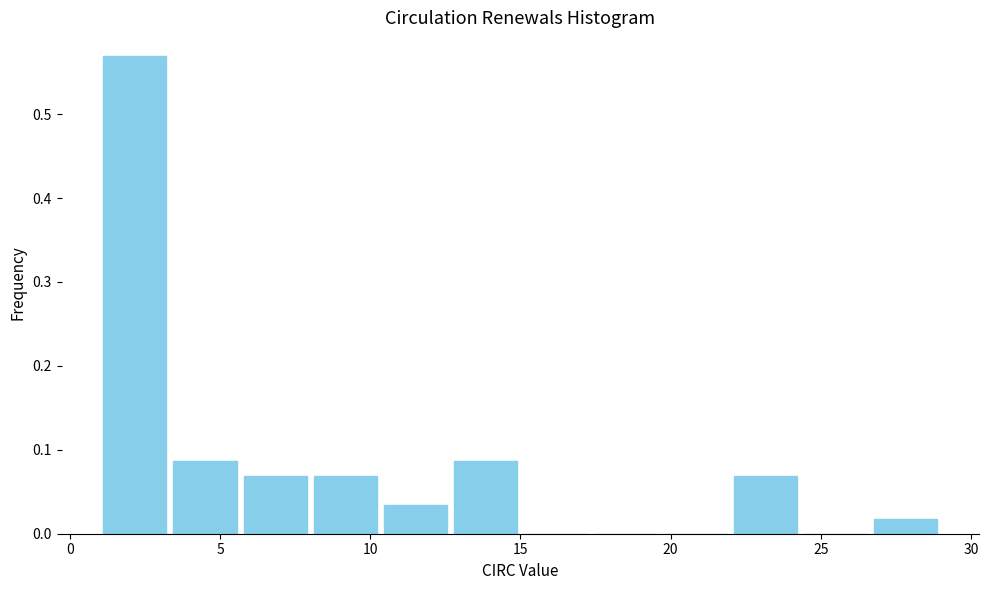

What is the height of the bar covering 12.5 to 15.0 on the x-axis? Neither the bar edges nor the heights are printed on the chart, so give them approximately, as read against the axes.

0.09